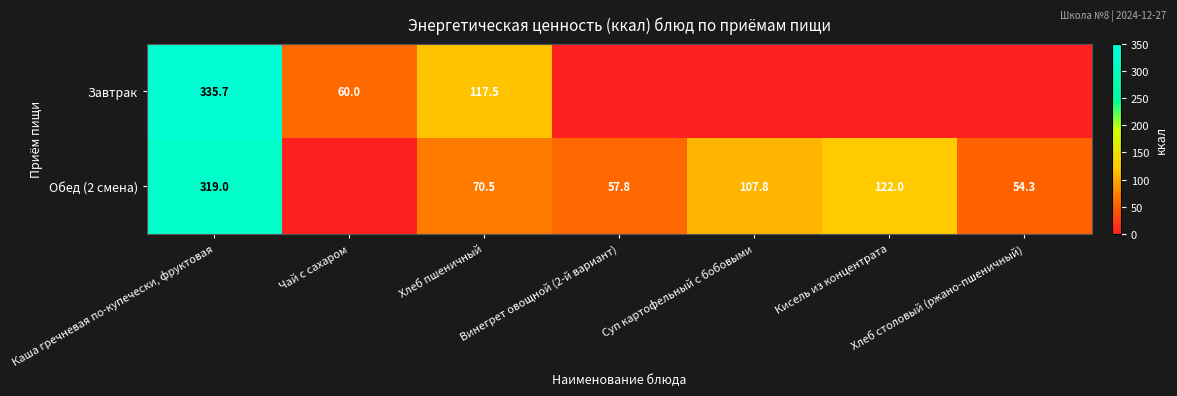

True or false: Обед (2 смена) has a value of 39.3 at Кисель из концентрата.

False